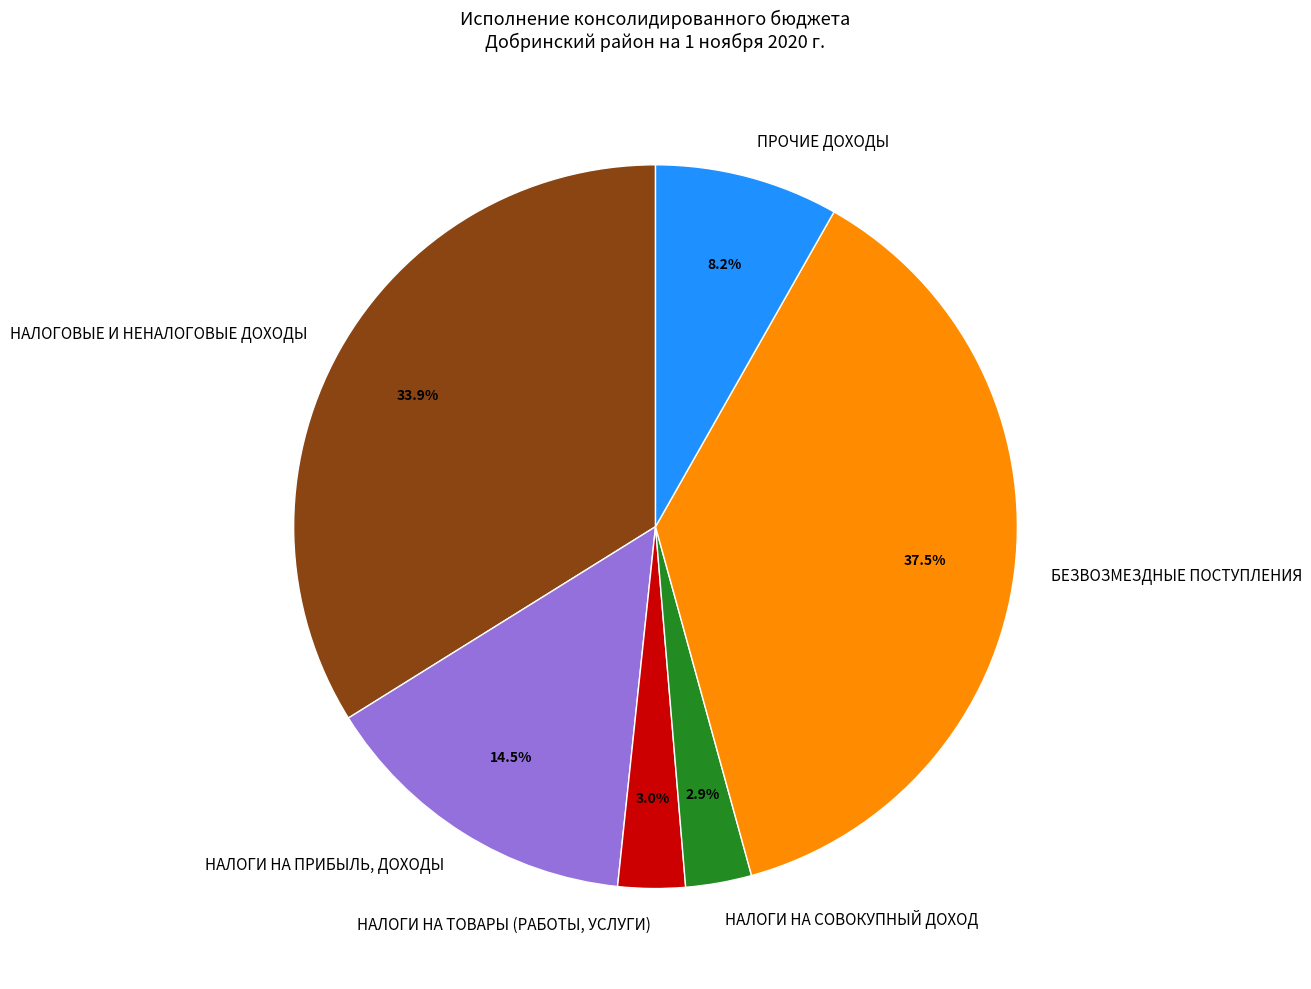

Is there a majority slice in this chart?

No